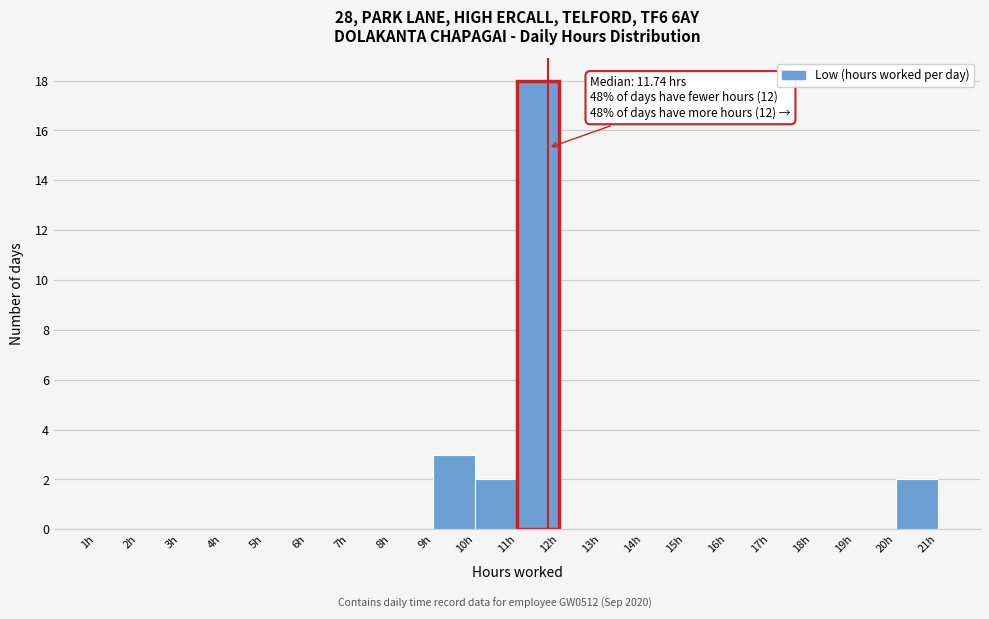

Which range on the x-axis has the tallest bar?

11 to 12